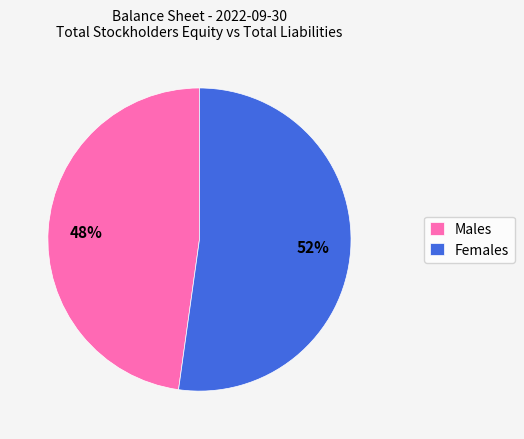

Is it true that Females is 52% of the pie?

True